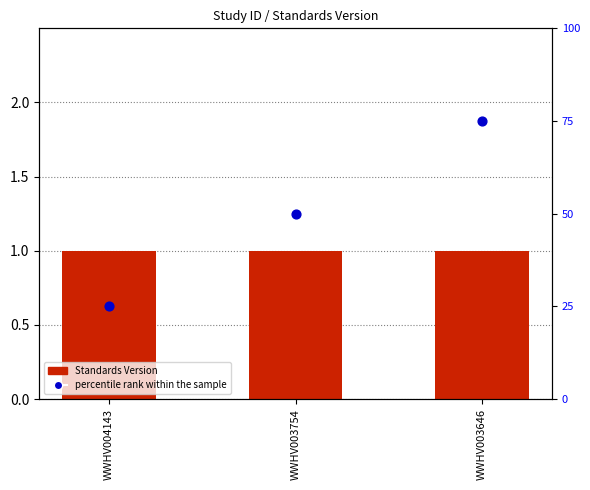

Which series has the widest spread of Y values?

percentile rank within the sample